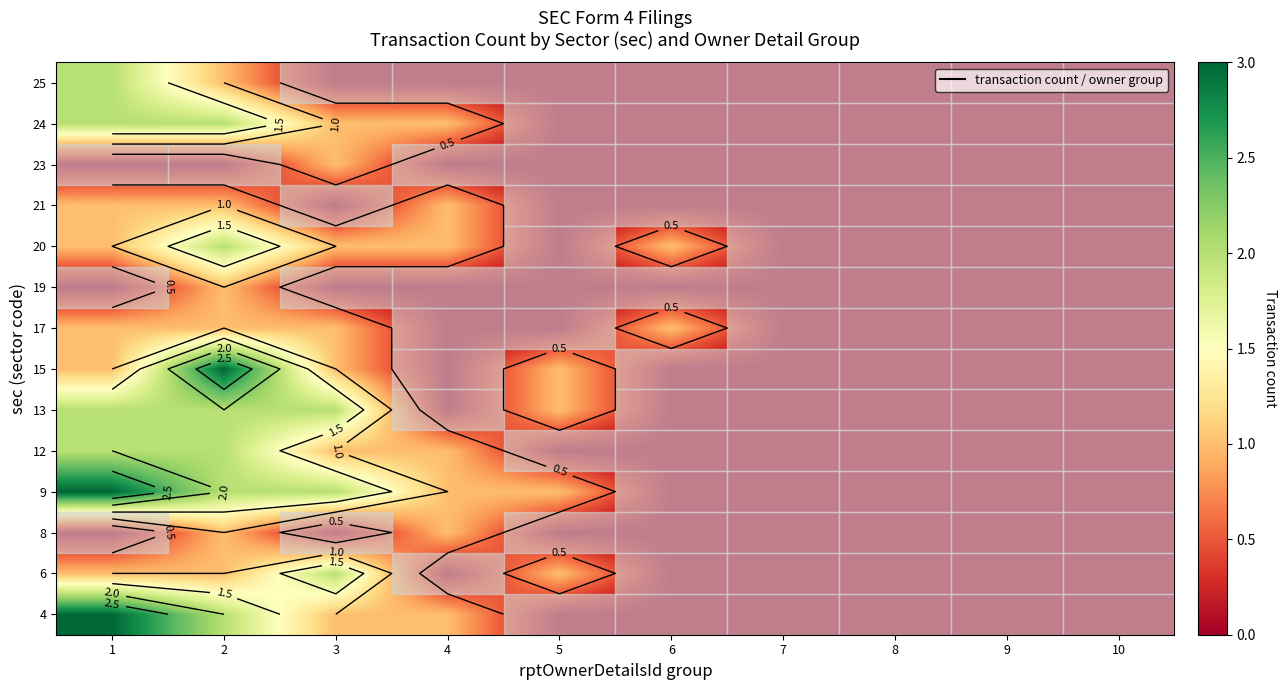

Where is 24 nearest to the value 1?

3